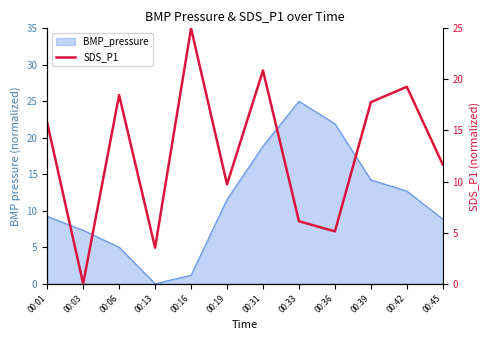

Reading left to right, extract all data points from this chart.

15.8	0.0	18.5	3.5	25.0	9.7	20.9	6.1	5.1	17.8	19.3	11.7